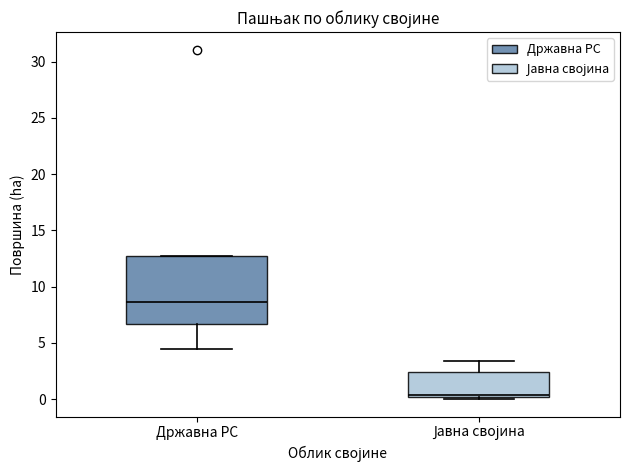

Reading left to right, transcribe this box plot: for each box, give where its median line is, the range the box spans, and where its two whiskers end, as read against the y-axis. The values are not printed on the chart, so give them approximately, as read against the axis.

Државна РС: median 8.5, box 6.5 to 12.5, whiskers 4.5 to 12.5
Јавна својина: median 0.5, box 0.0 to 2.5, whiskers 0.0 (just below the box's lower edge) to 3.5